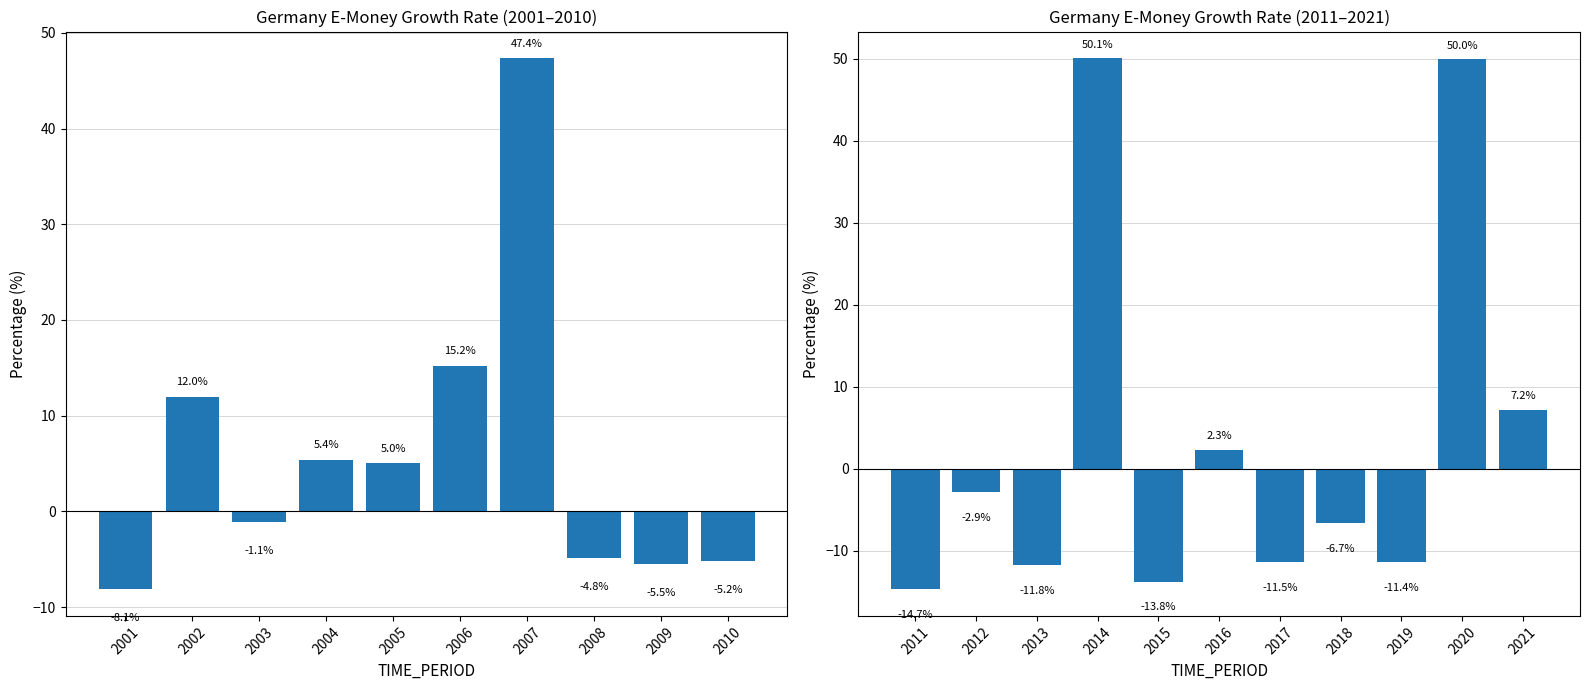

Reading left to right, transcribe all the data shown in this chart.

2001=-8.1	2002=12.0	2003=-1.1	2004=5.4	2005=5.0	2006=15.2	2007=47.4	2008=-4.8	2009=-5.5	2010=-5.2	2011=-14.7	2012=-2.9	2013=-11.8	2014=50.1	2015=-13.8	2016=2.3	2017=-11.5	2018=-6.7	2019=-11.4	2020=50.0	2021=7.2